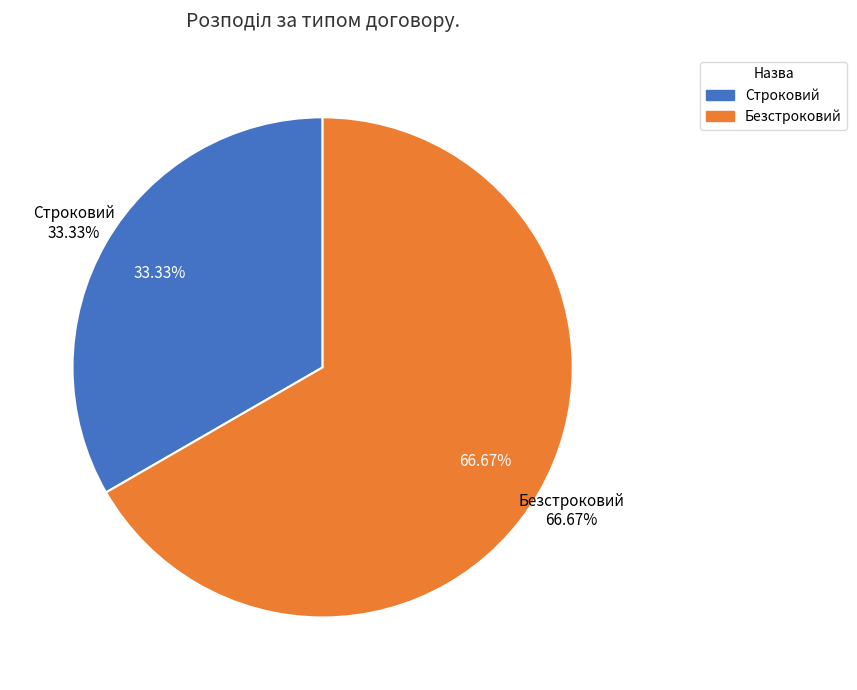

Rank the categories by value from lowest to highest.

Строковий, Безстроковий